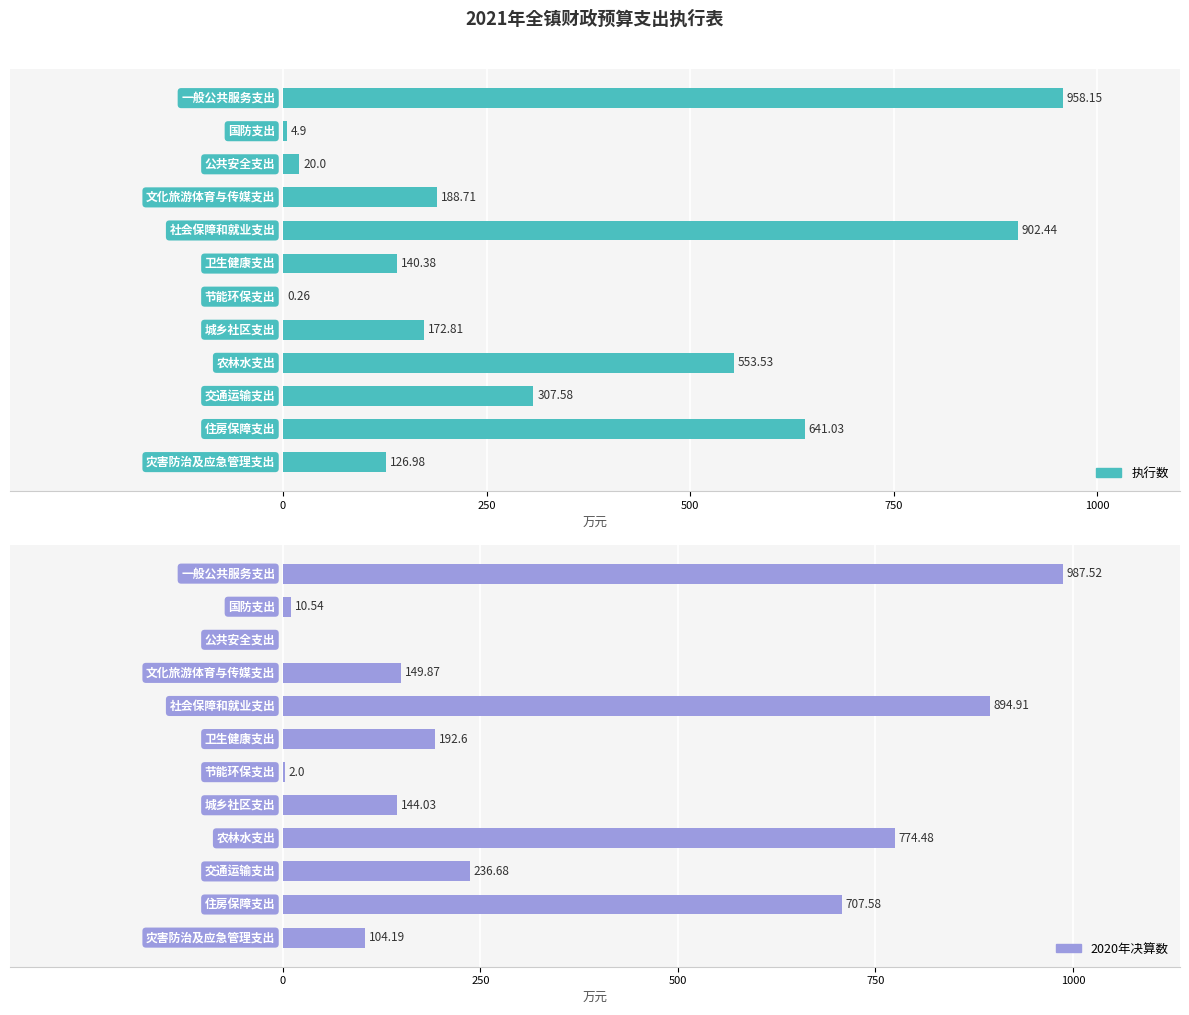

What is the value of the 执行数 bar at the 7th from the left?

0.3